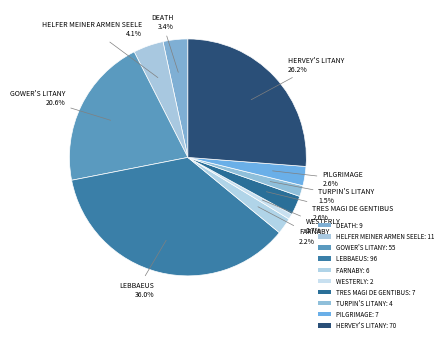

What percentage is the TURPIN'S LITANY slice, to the nearest percent?

1%